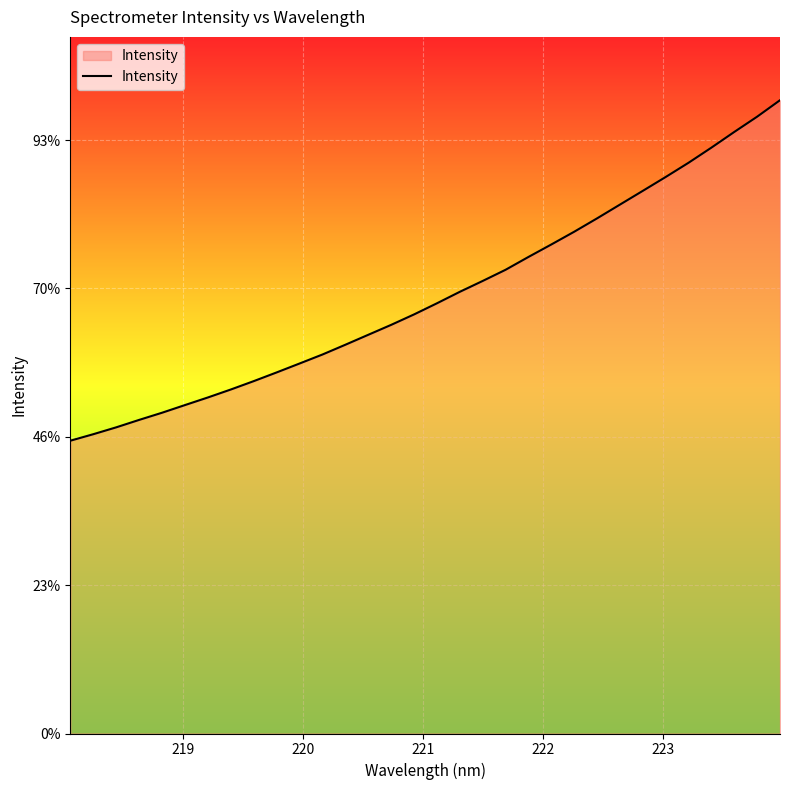

Does the chart display data point markers on the line(s)?

No